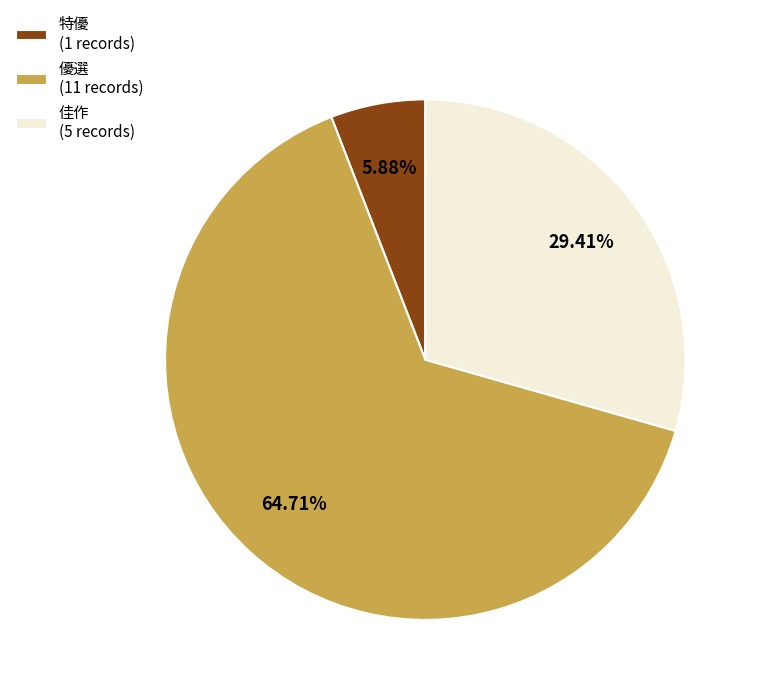

Is the sum of 佳作 and 特優 greater than half?

No